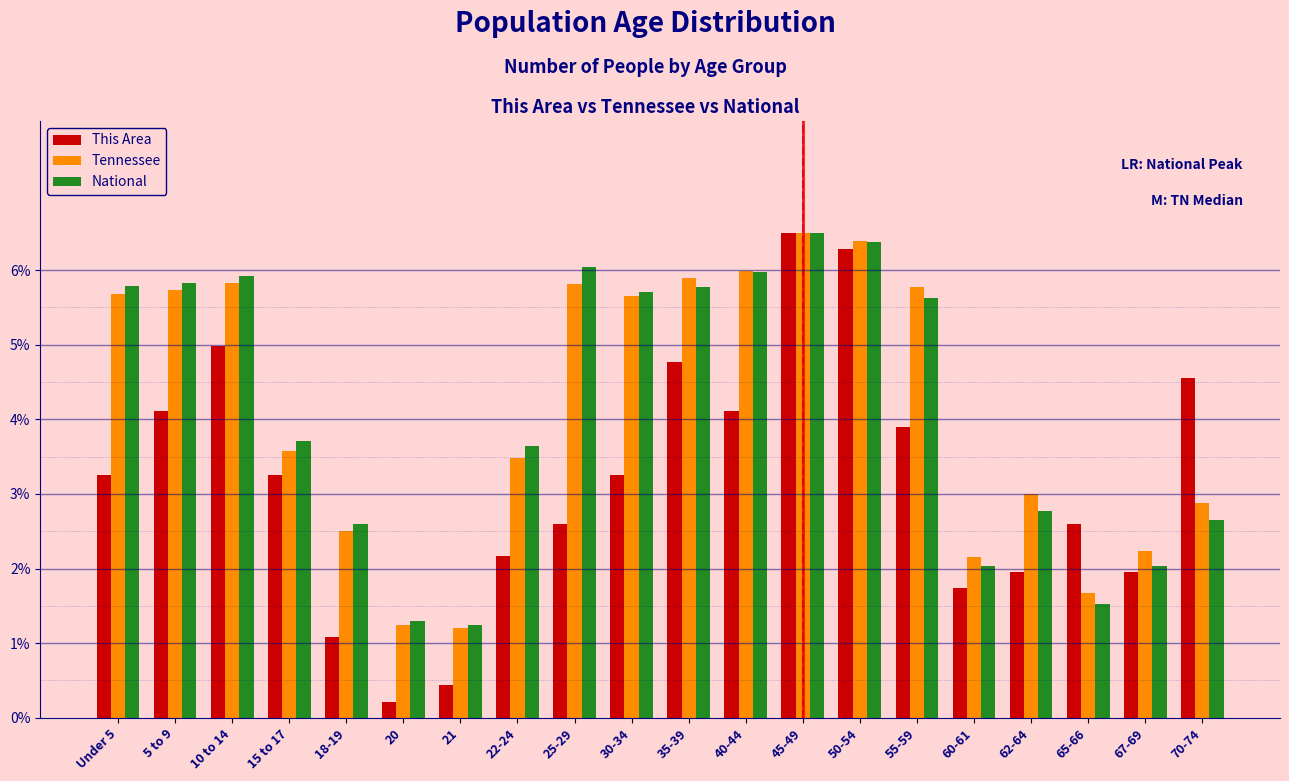

At which label does This Area reach its peak?

45-49